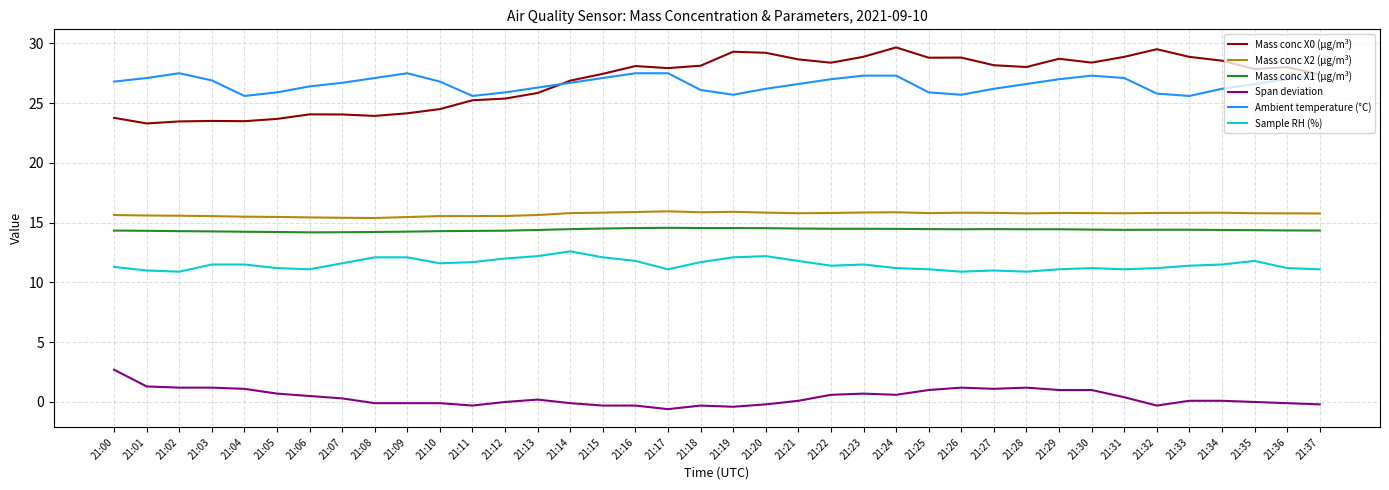

Which series has the widest spread of values?

Mass conc X0 (μg/m³)